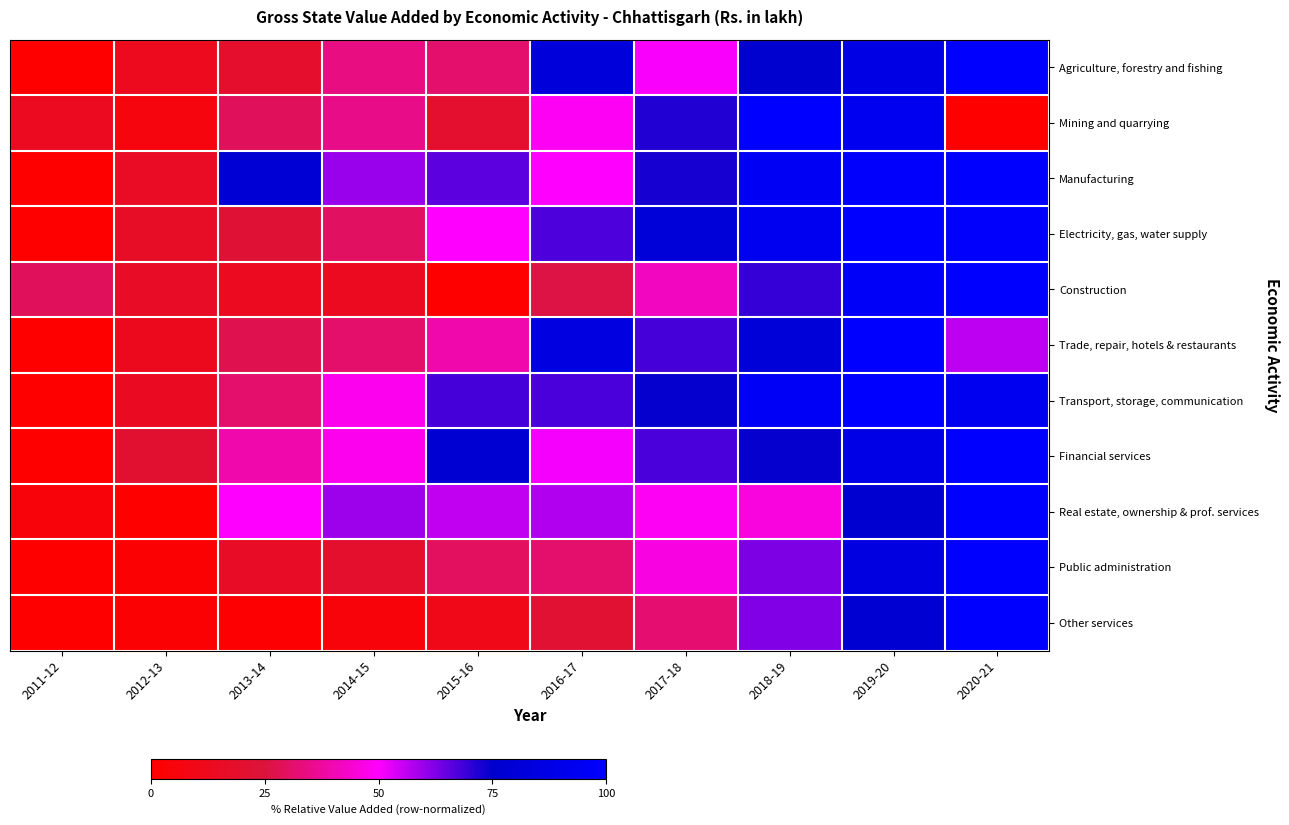

What is the total value across all series at 2020-21?

948.3